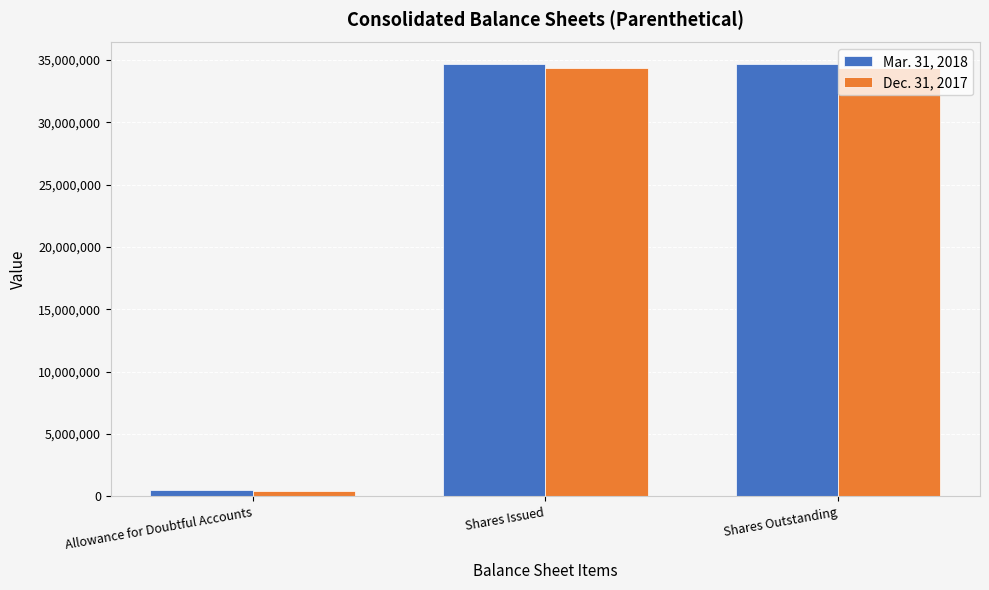

Which label corresponds to the smallest value in the chart?

Allowance for Doubtful Accounts